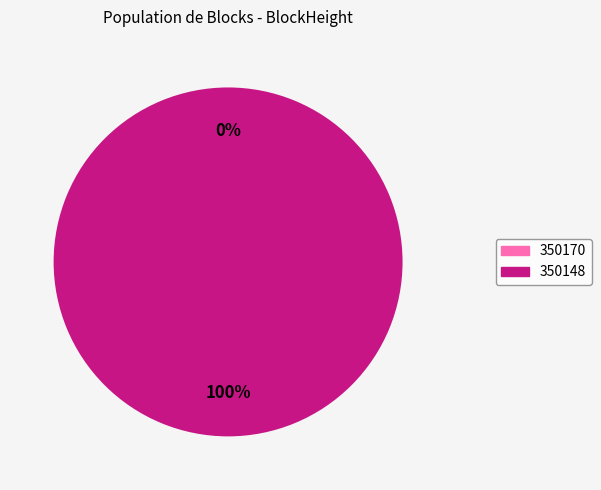

The 350170 slice represents 9% of the pie. True or false?

False